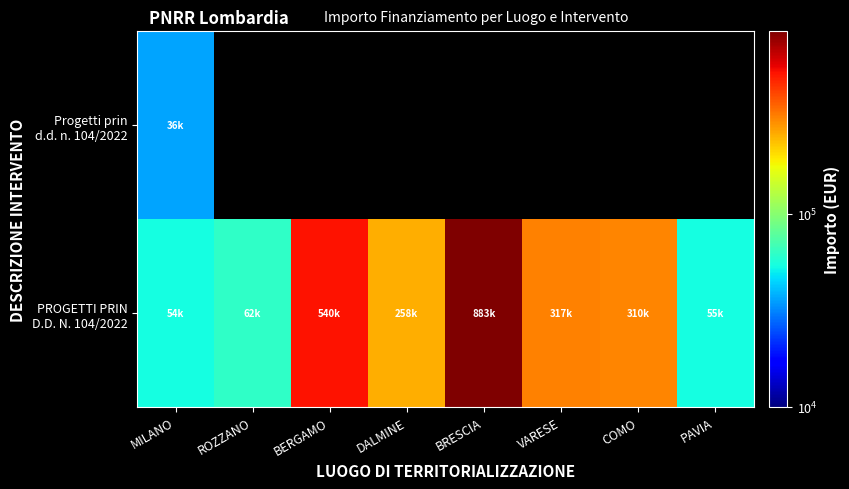

Which label corresponds to the smallest value in the chart?

MILANO